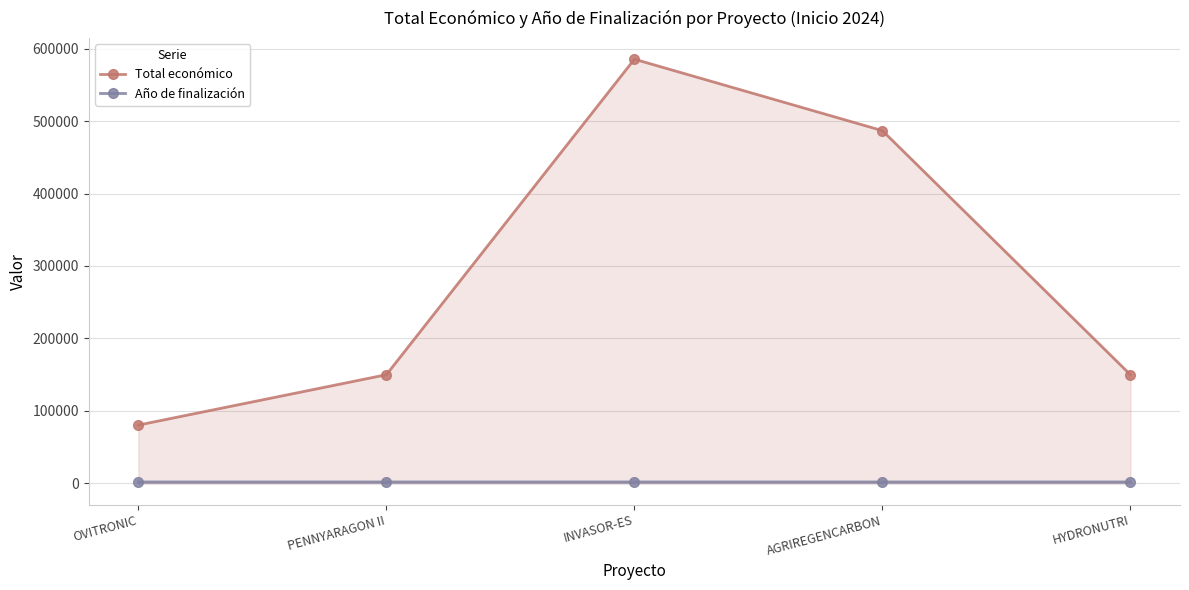

What is the total value across all series at HYDRONUTRI?

152027